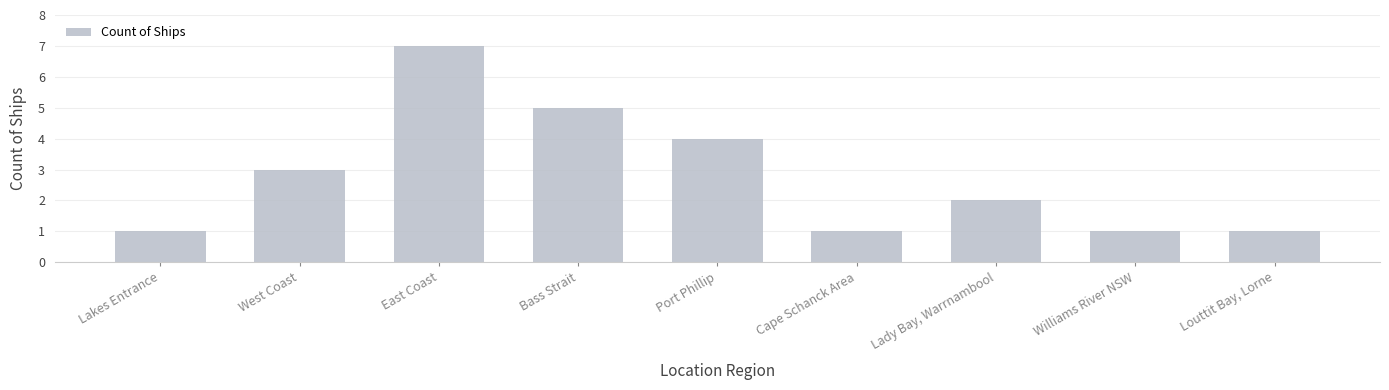

What is the value of the 4th bar from the left?

5